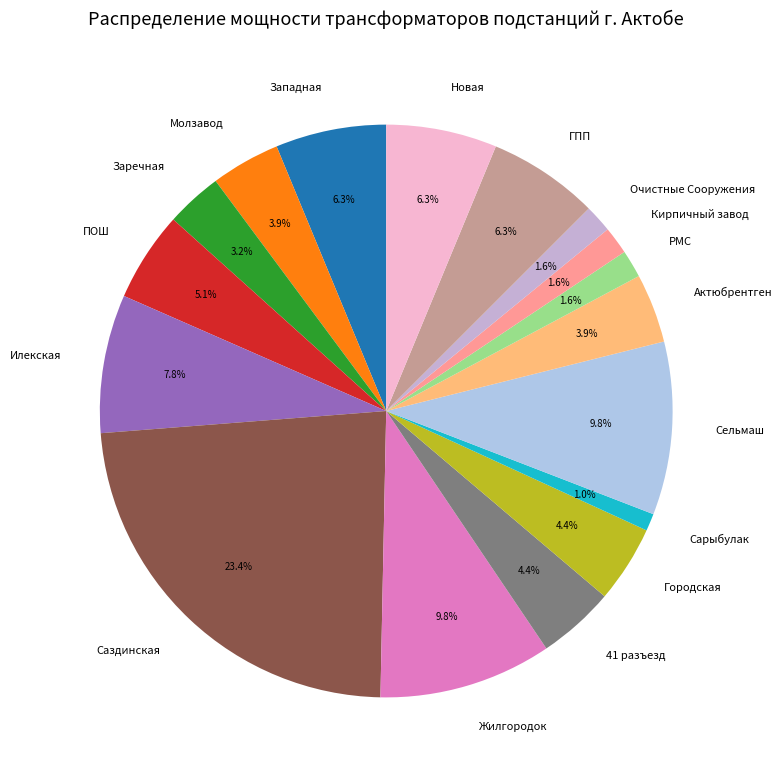

Combined, what portion of the pie is Новая and Молзавод?

10.2%